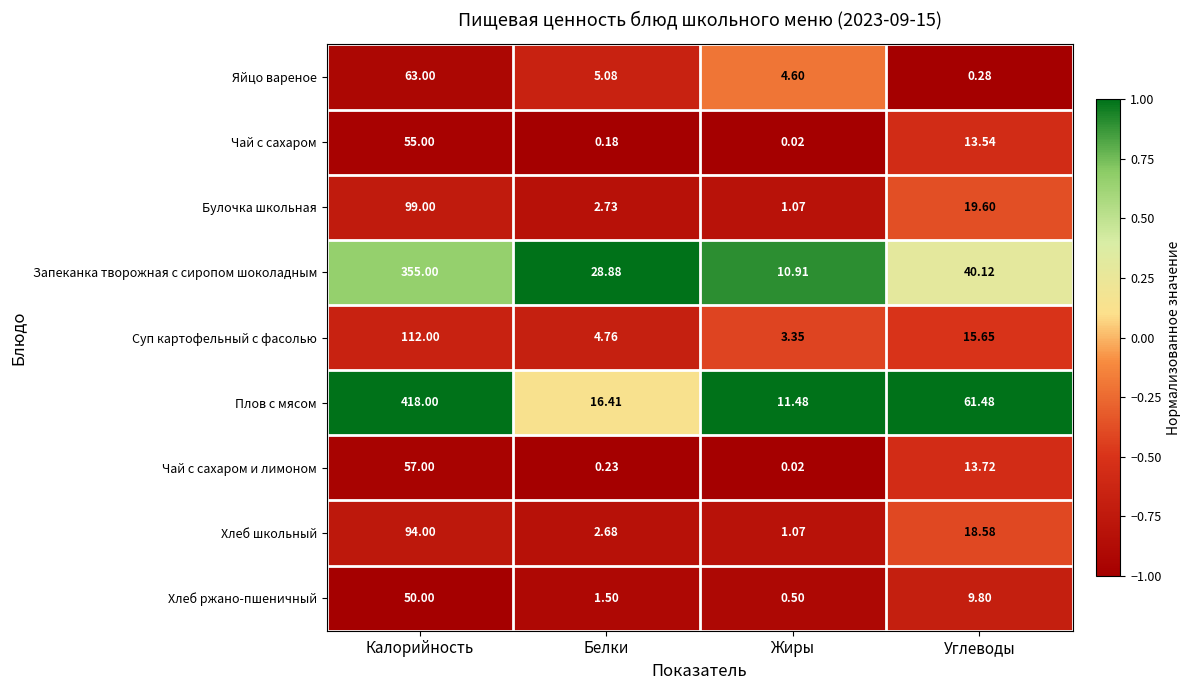

Rank the series at Белки from highest to lowest value.

Запеканка творожная с сиропом шоколадным, Плов с мясом, Яйцо вареное, Суп картофельный с фасолью, Булочка школьная, Хлеб школьный, Хлеб ржано-пшеничный, Чай с сахаром и лимоном, Чай с сахаром